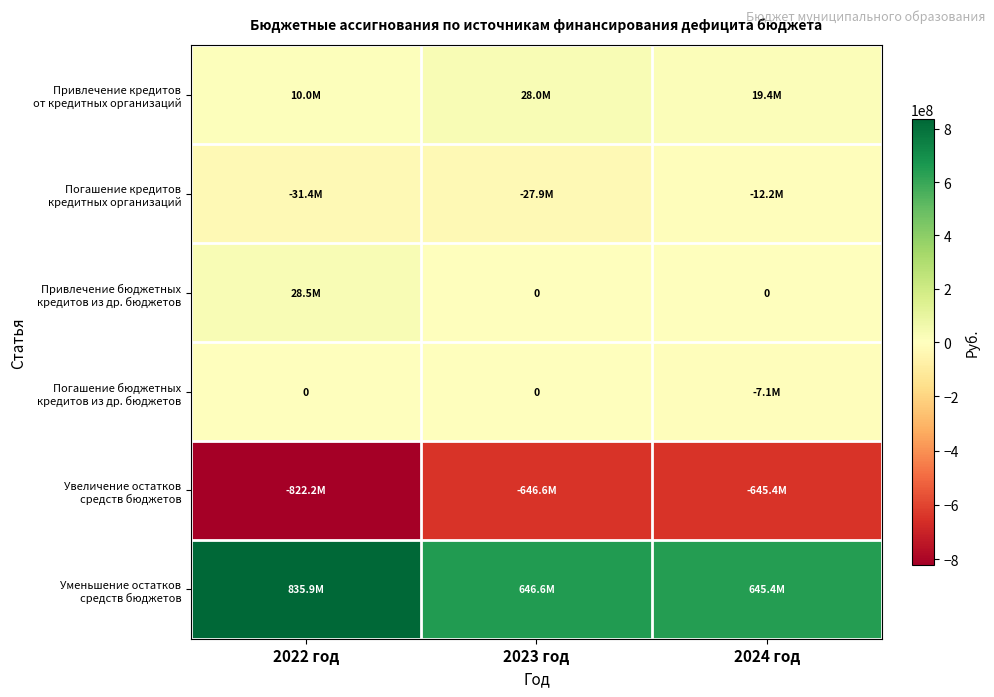

What is the spread (max minus min) of values at 2022 год?

1658106031.6